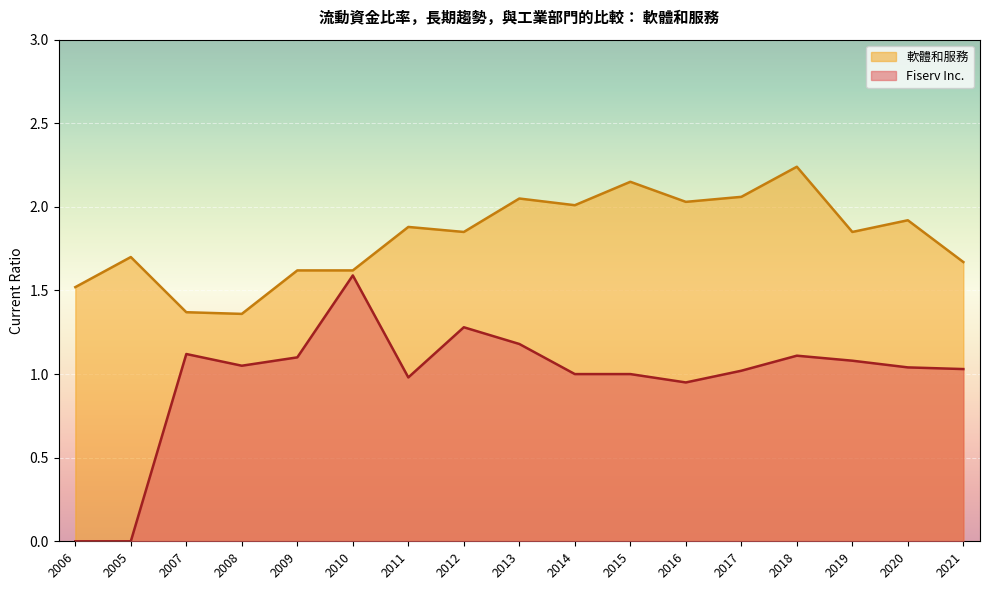

What is the spread (max minus min) of values at 2007?

0.2